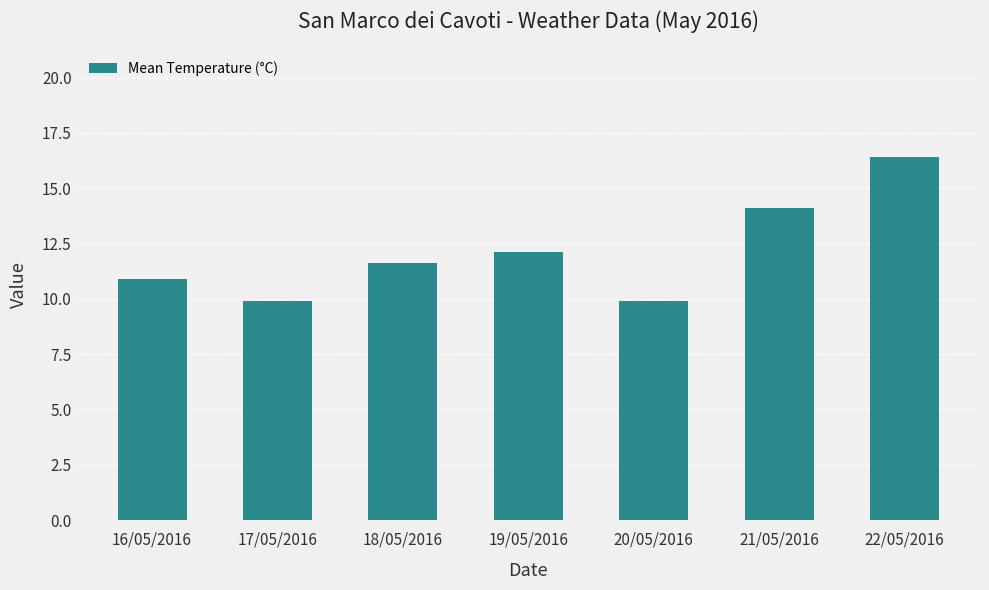

What is the average value?

12.1